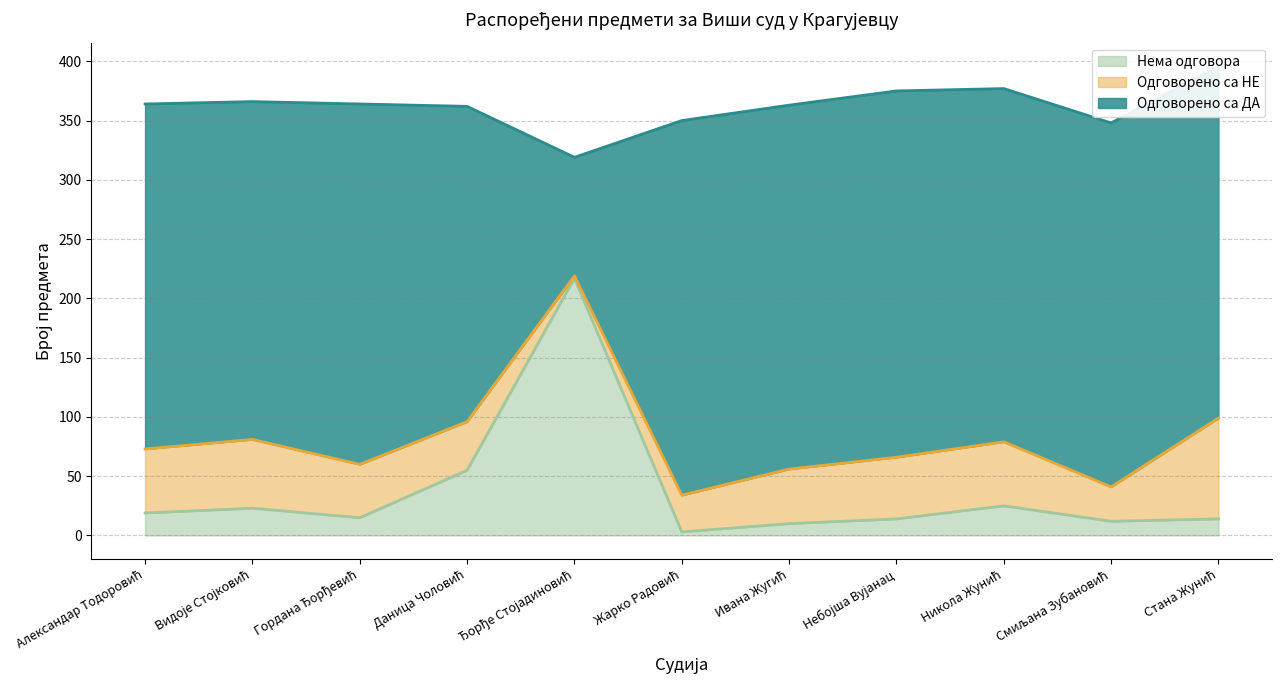

What is the spread (max minus min) of values at Александар Тодоровић?

272